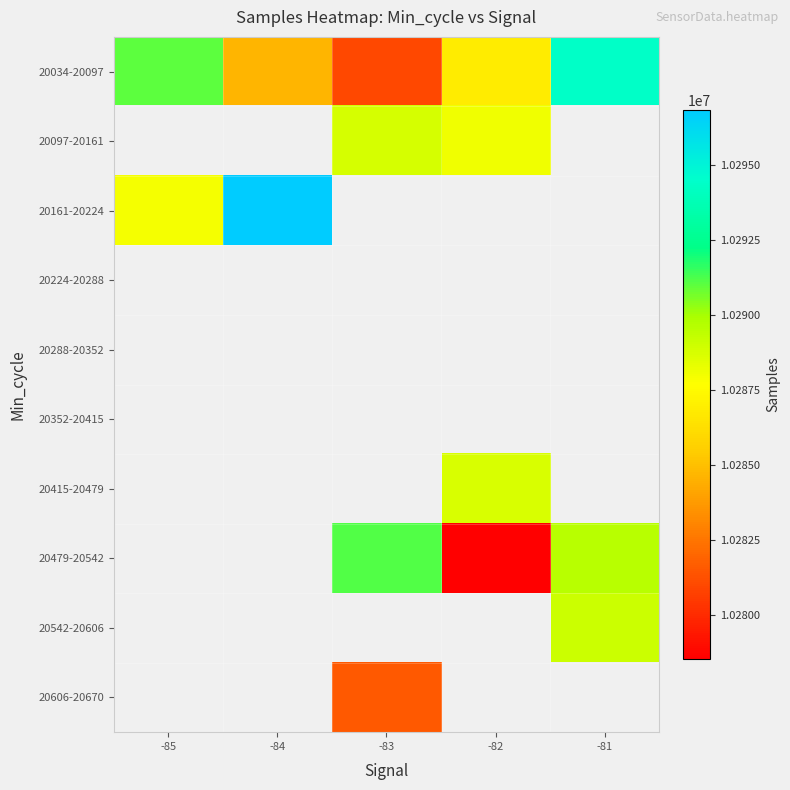

Which has a higher value, -82 or -83?

-82